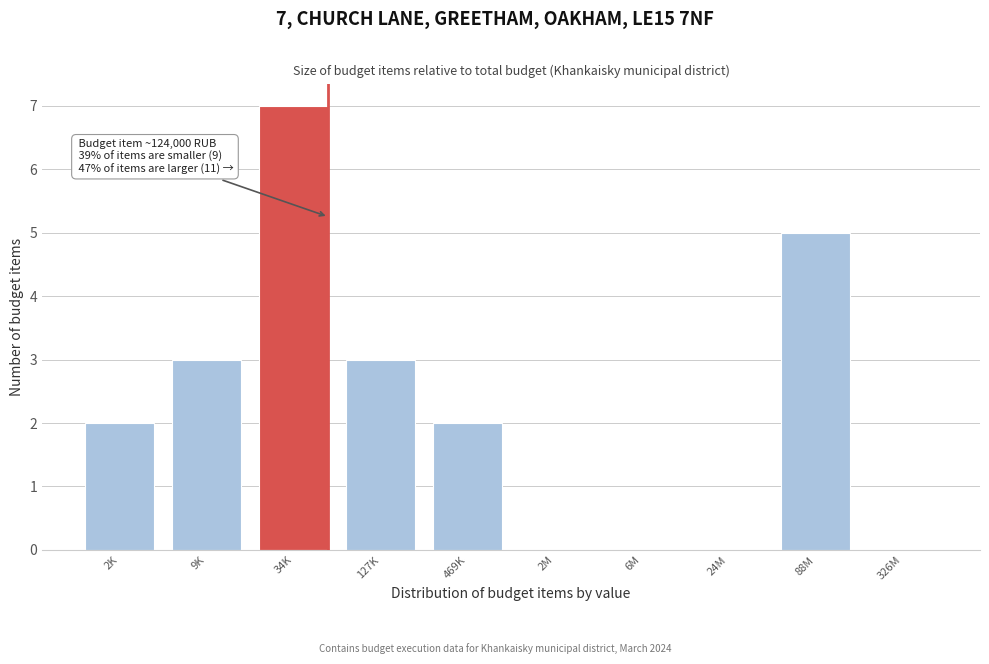

Reading left to right, extract all data points from this chart.

2K=2	9K=3	34K=7	127K=3	469K=2	2M=0	6M=0	24M=0	88M=5	326M=0